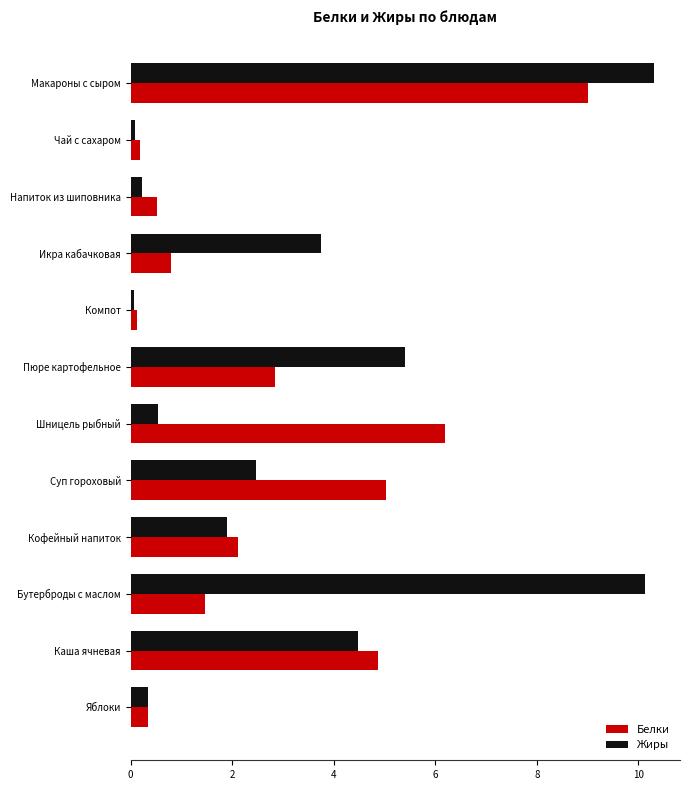

List the series in order of their overall mean, lowest first.

Белки, Жиры